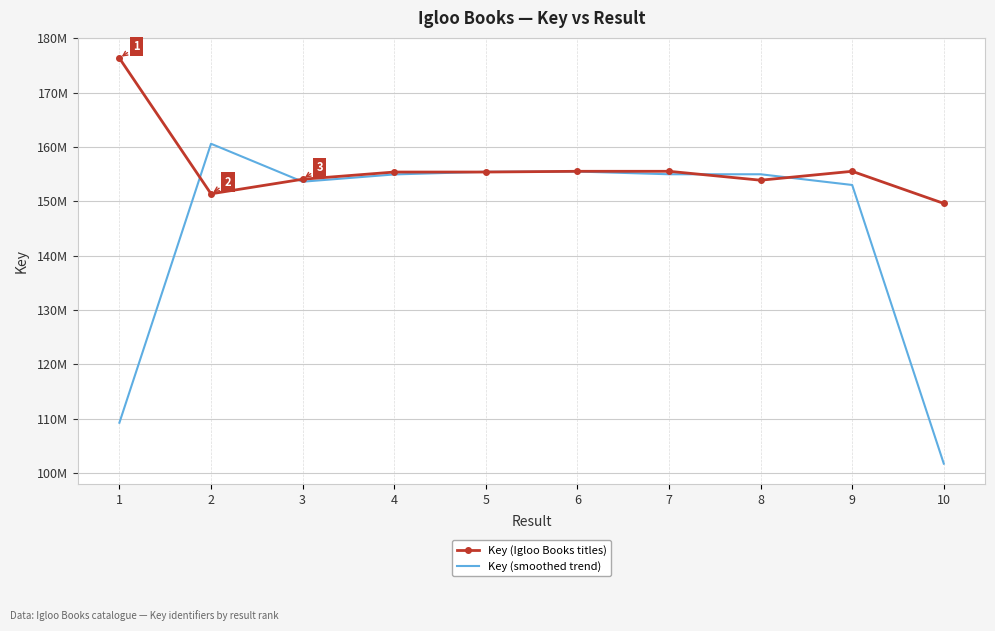

What is the average value of the Key (smoothed trend) series?

145410314.3